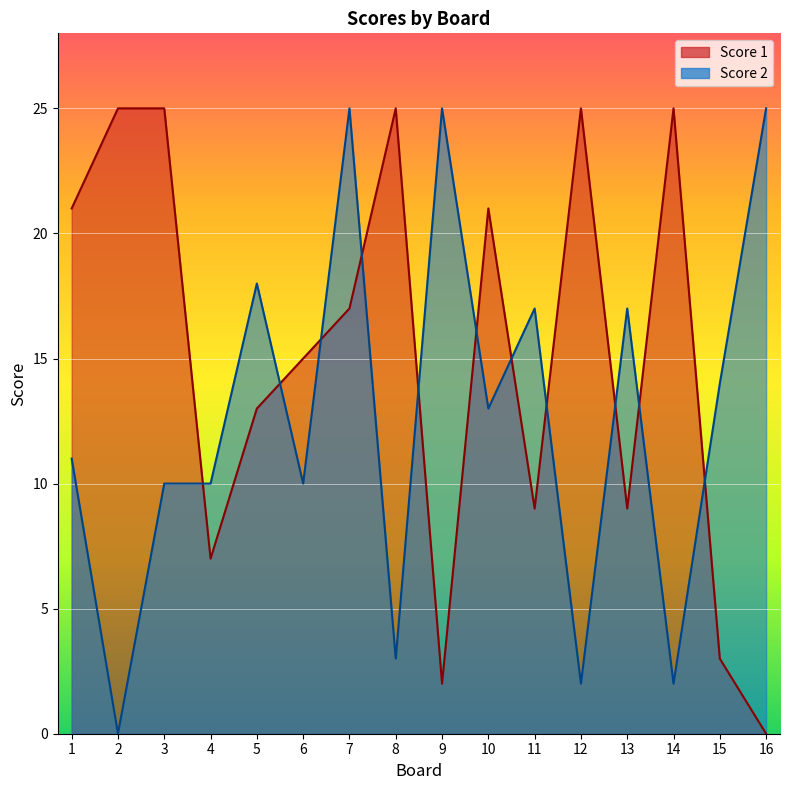

At which label does Score 2 reach its peak?

7